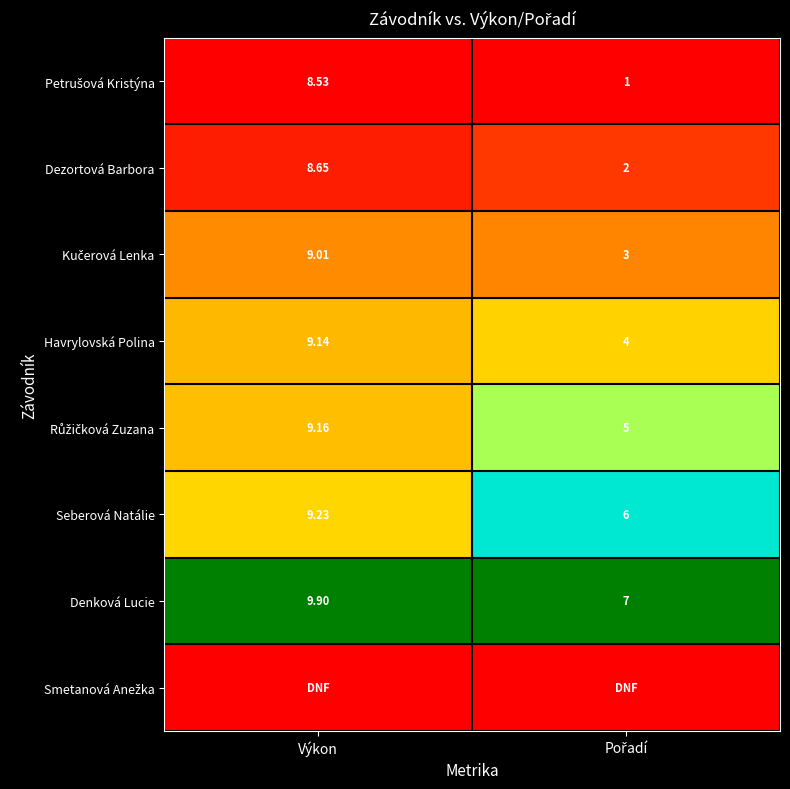

Where does the Seberová Natálie series first go above 9?

Výkon